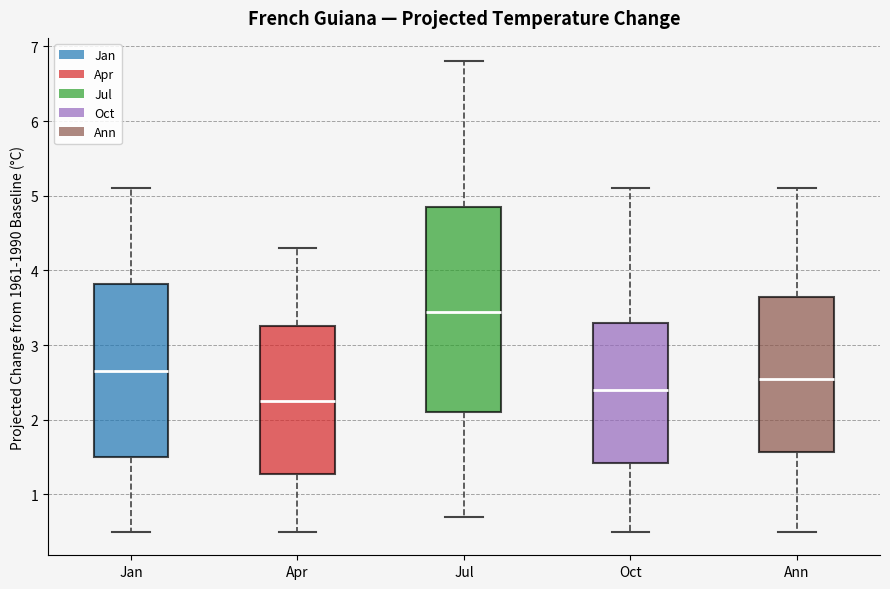

Where does the upper whisker of the box for Apr end on the y-axis? The values are not printed on the chart, so give them approximately, as read against the axis.

4.3